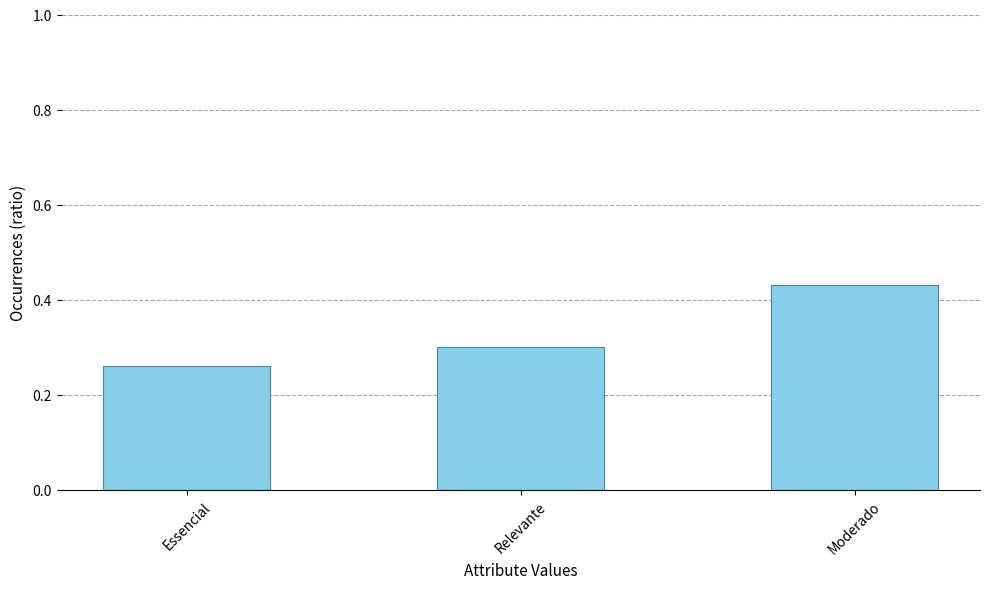

What is the sum of all values?

1.0